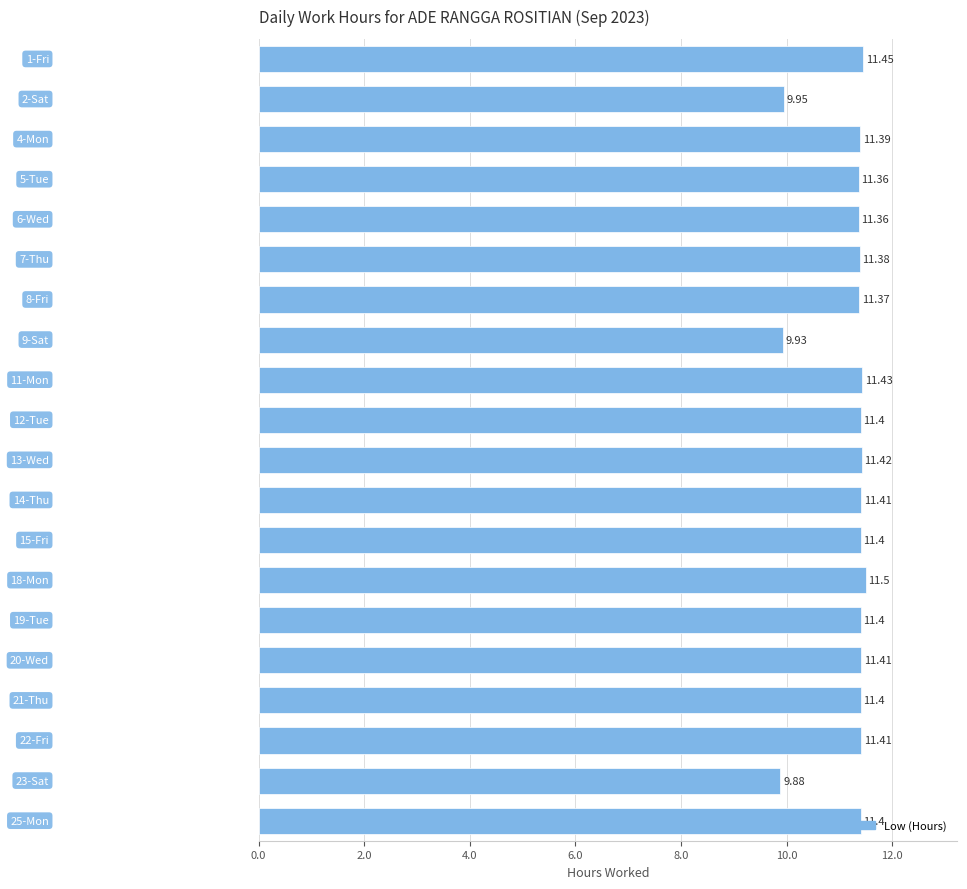

How many data points does each series have?

20